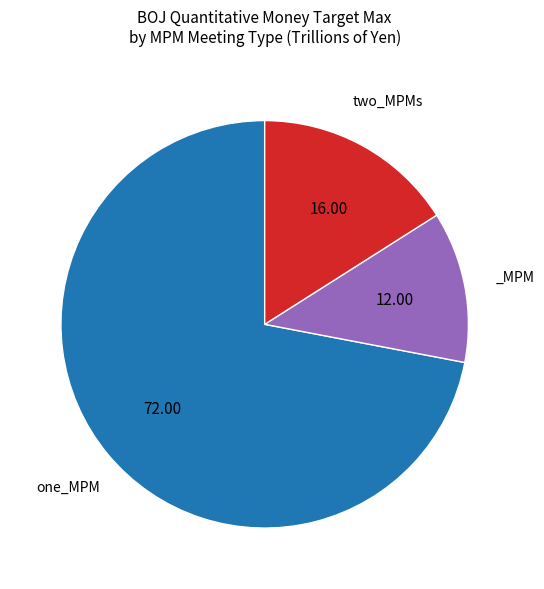

Is there a majority slice in this chart?

Yes